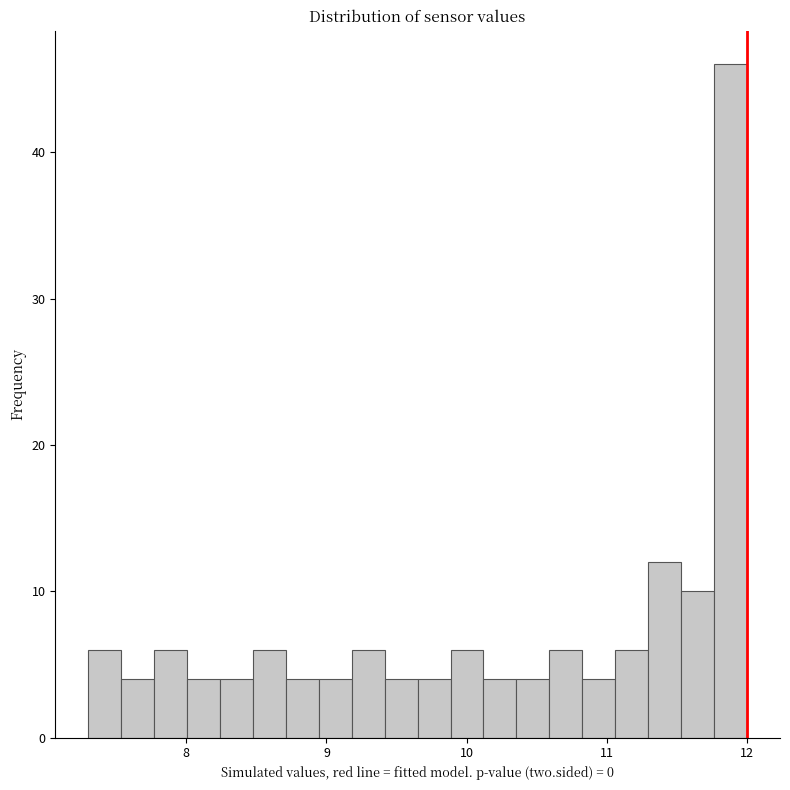

Around what value on the x-axis is the tallest bar? Give the approximate position of its centre, as read against the axis.

11.9